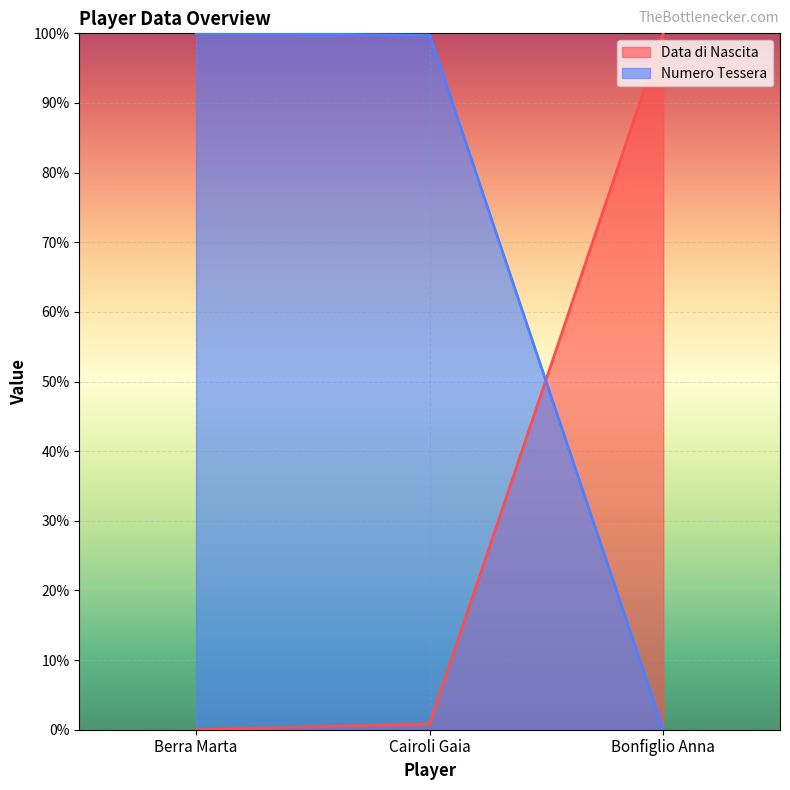

How many data points does each series have?

3